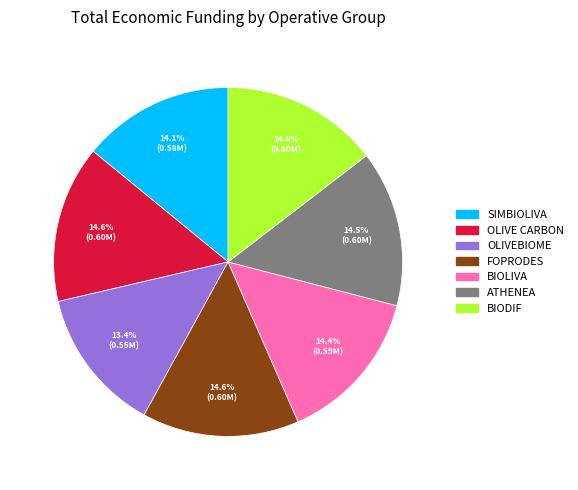

Does any single category account for the majority?

No